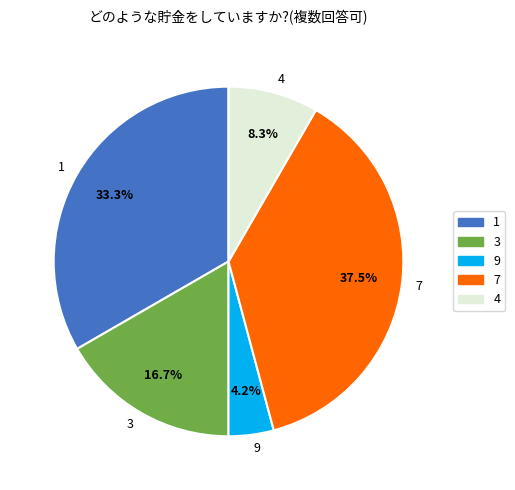

Between 7 and 4, which is larger?

7